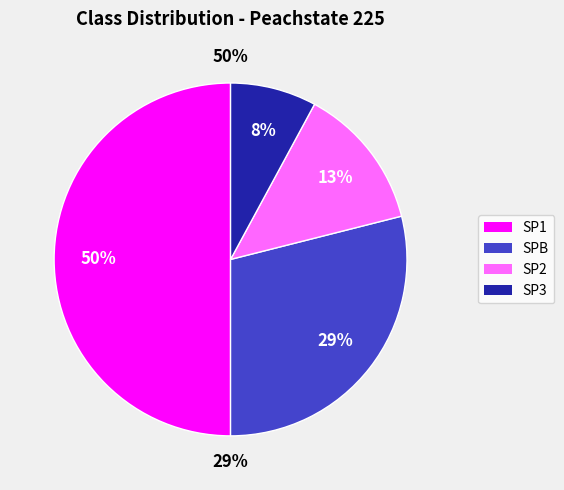

To the nearest percent, what is the difference between the SP1 and SP2 slice percentages?

37%